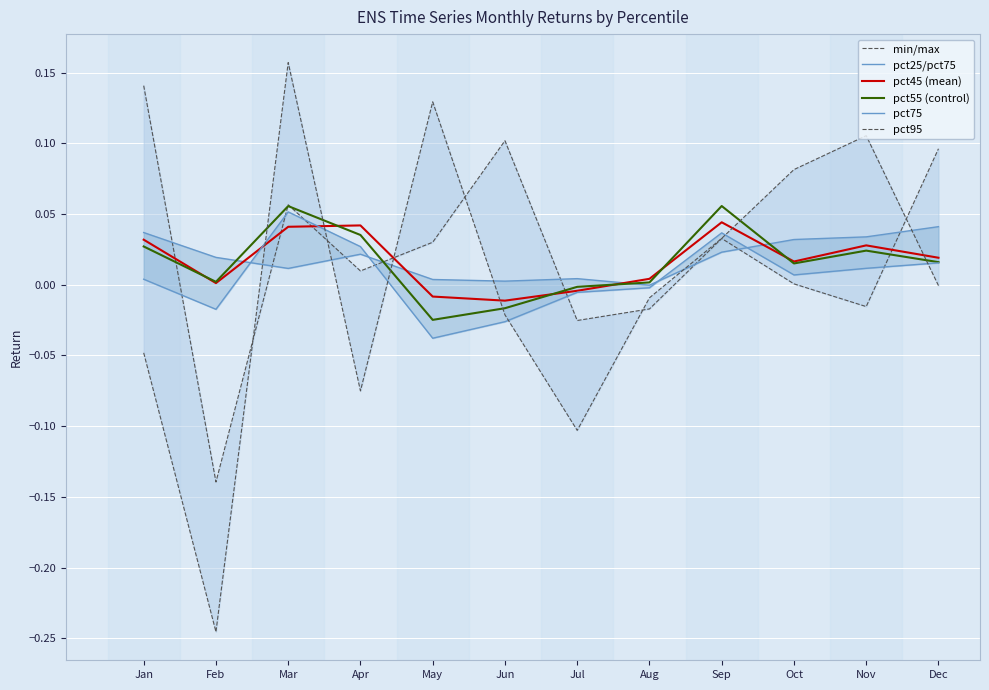

In pct25, how many points are lower than both neighbors (excluding endpoints)?

3